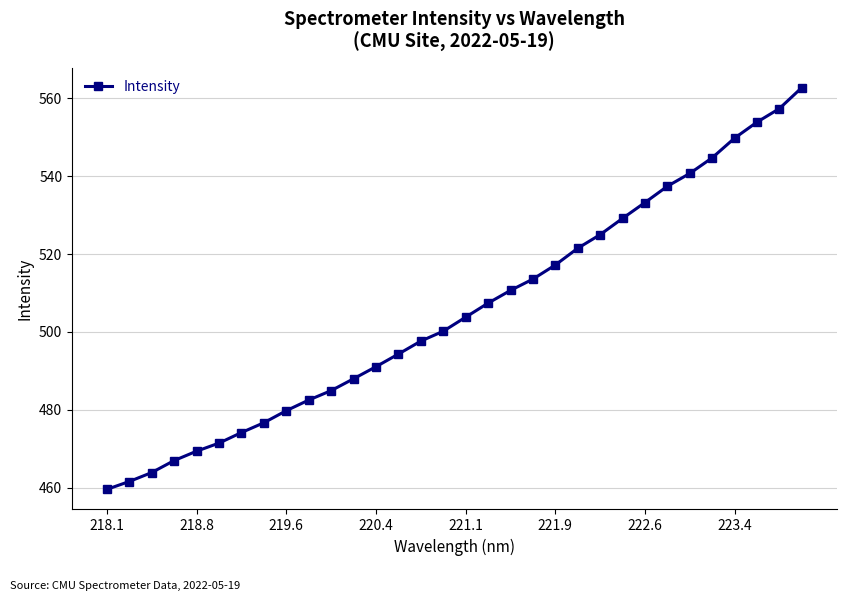

What is the maximum value shown in the chart?

562.7